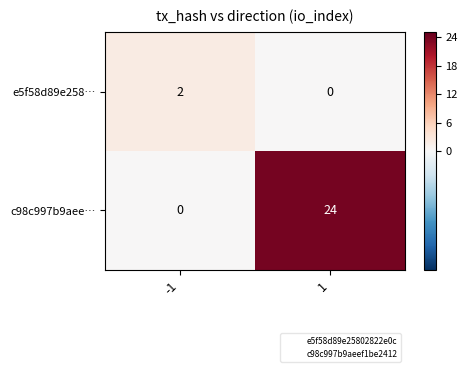

What is the approximate value of c98c997b9aee… at 1?

24